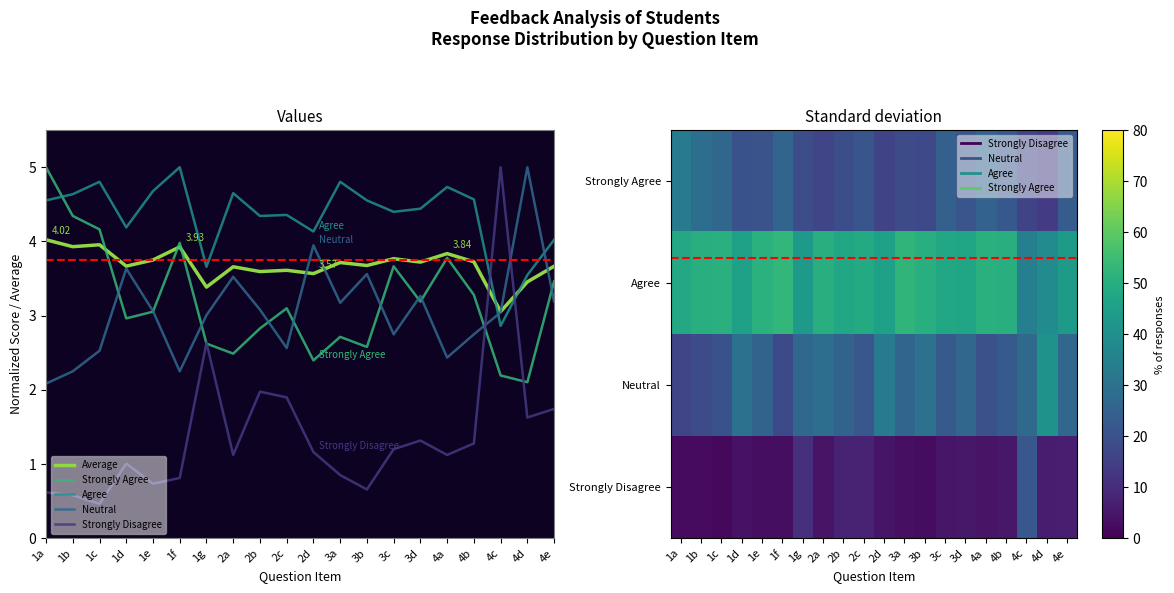

Is the value of Average at 4a greater than the value of Strongly Agree at 2d?

Yes